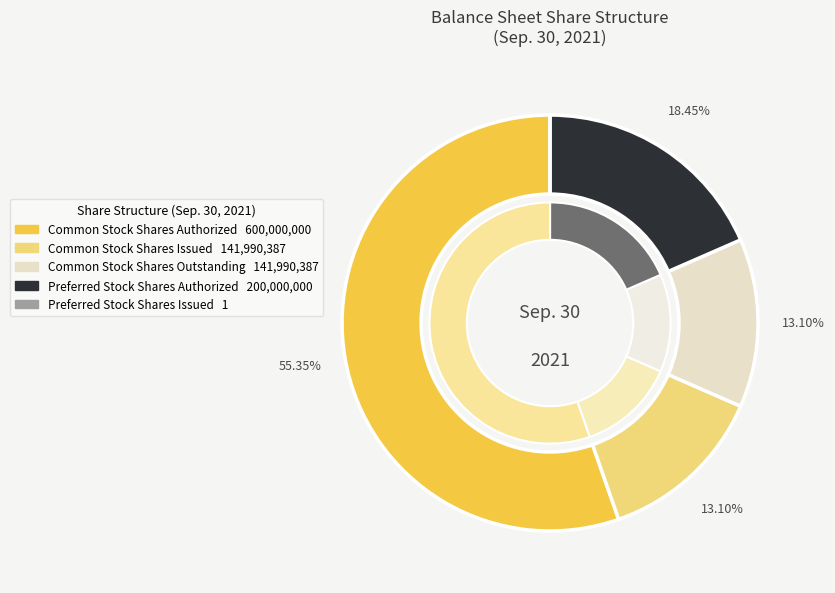

How many segments does this pie chart have?

5